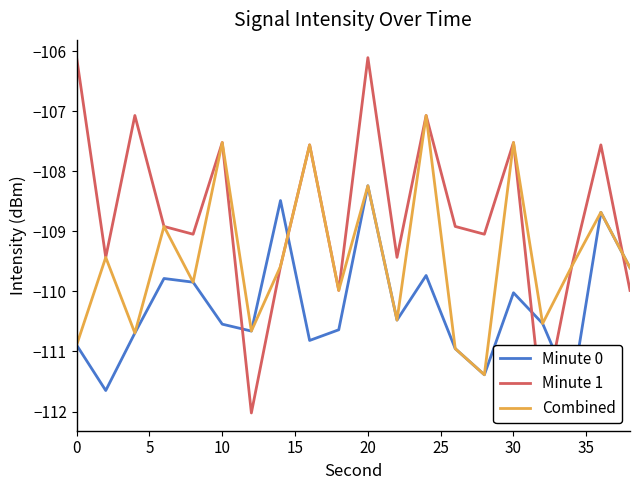

Rank the series by their average value, from lowest to highest.

Minute 0, Combined, Minute 1